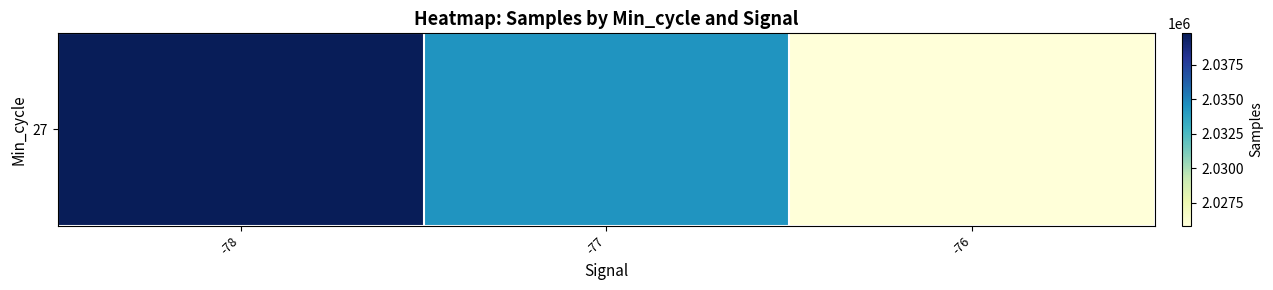

What is the sum of all values?

6099996.2